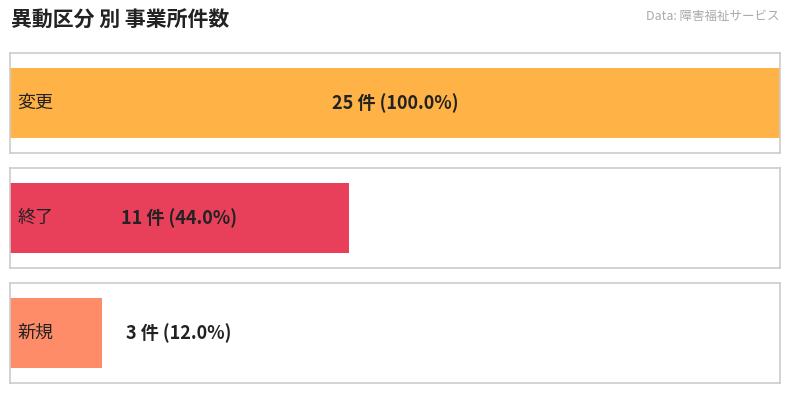

Are the bars grouped side by side (vs. stacked)?

No